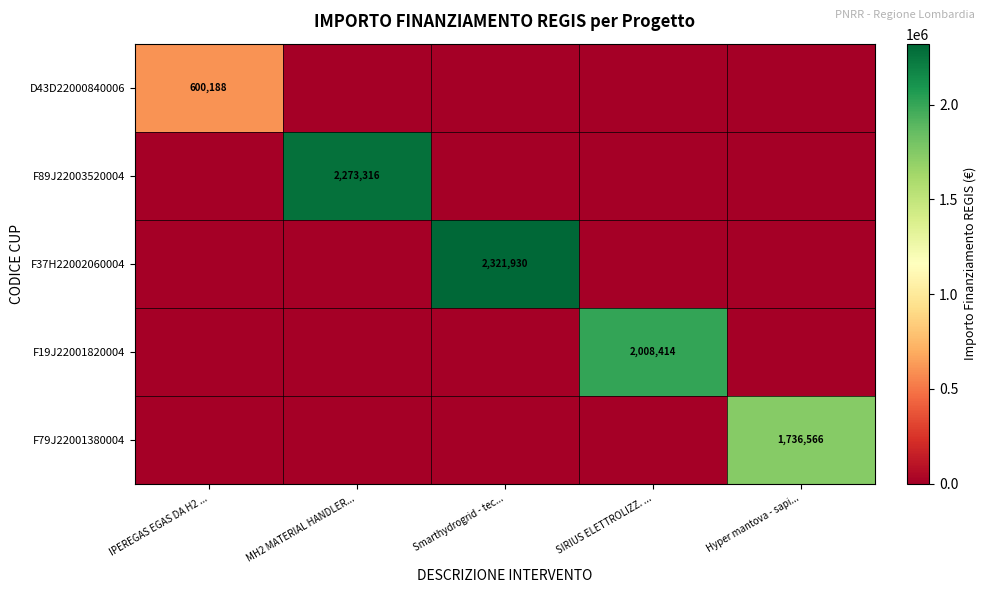

Is it true that F89J22003520004 equals 2273316 at MH2 MATERIAL HANDLER...?

True